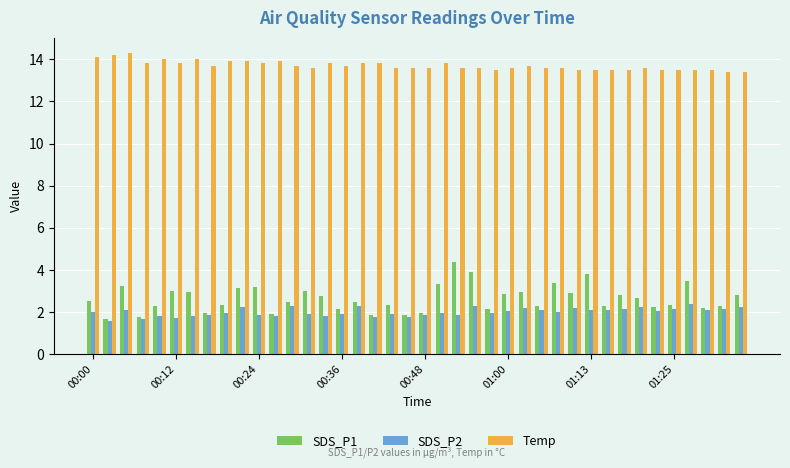

How many series are shown in this chart?

3